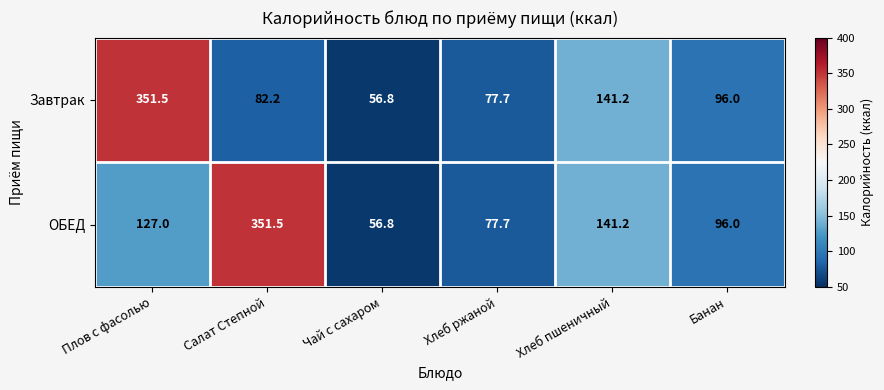

Rank the series at Салат Степной from lowest to highest value.

Завтрак, ОБЕД